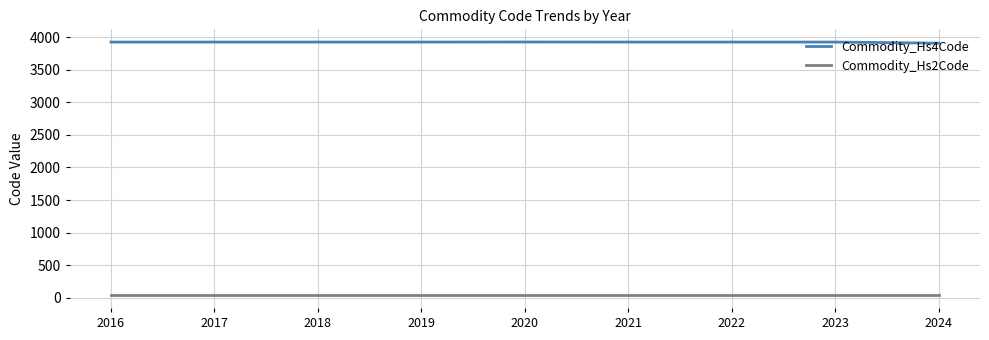

What is the average value of the Commodity_Hs4Code series?

3921